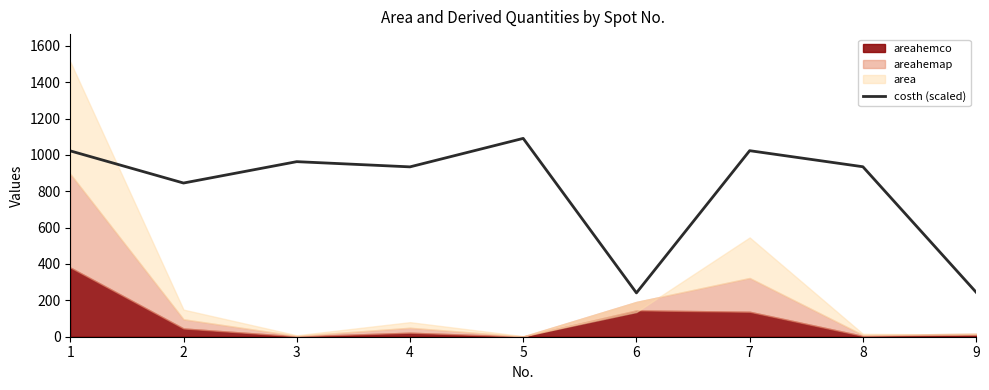

What is the difference between the second highest and minimum values?

782.1